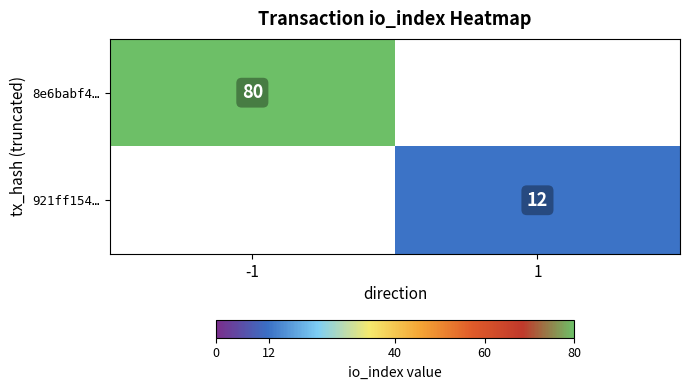

The 8e6babf4… series shows 80 at -1. True or false?

True